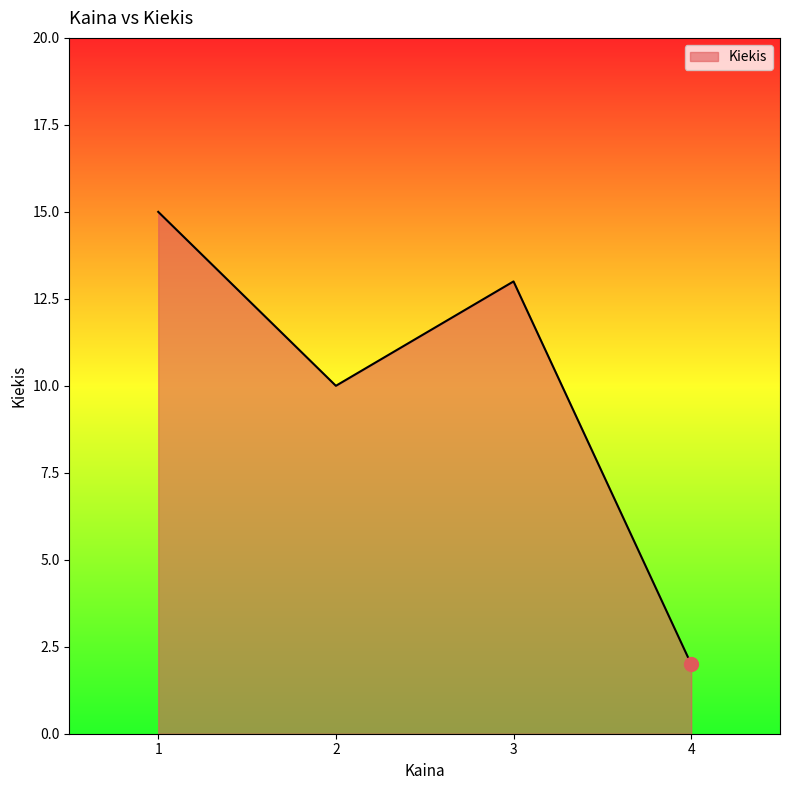

Is it true that the value at 4 is 1?

False